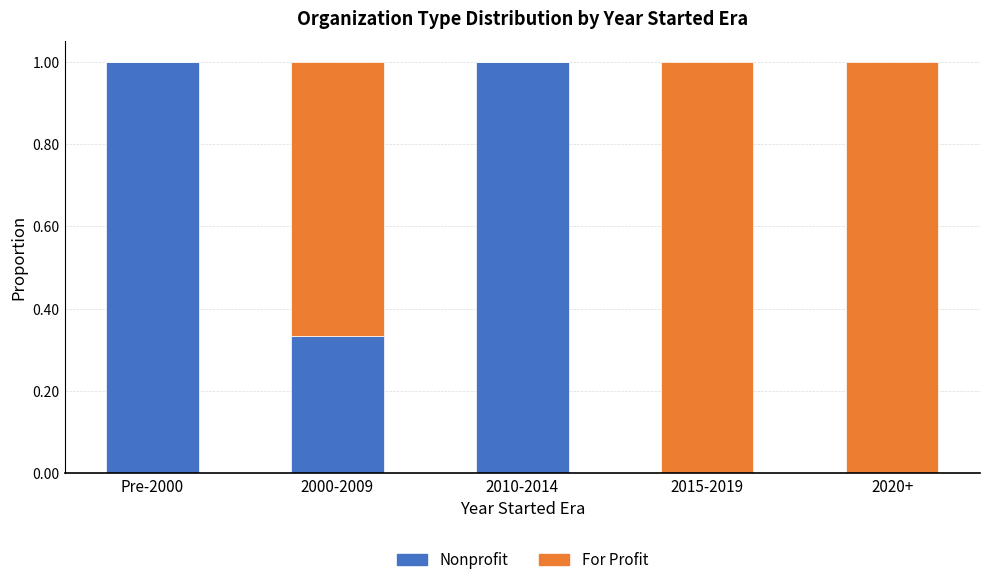

What is the maximum value for Nonprofit?

1.0